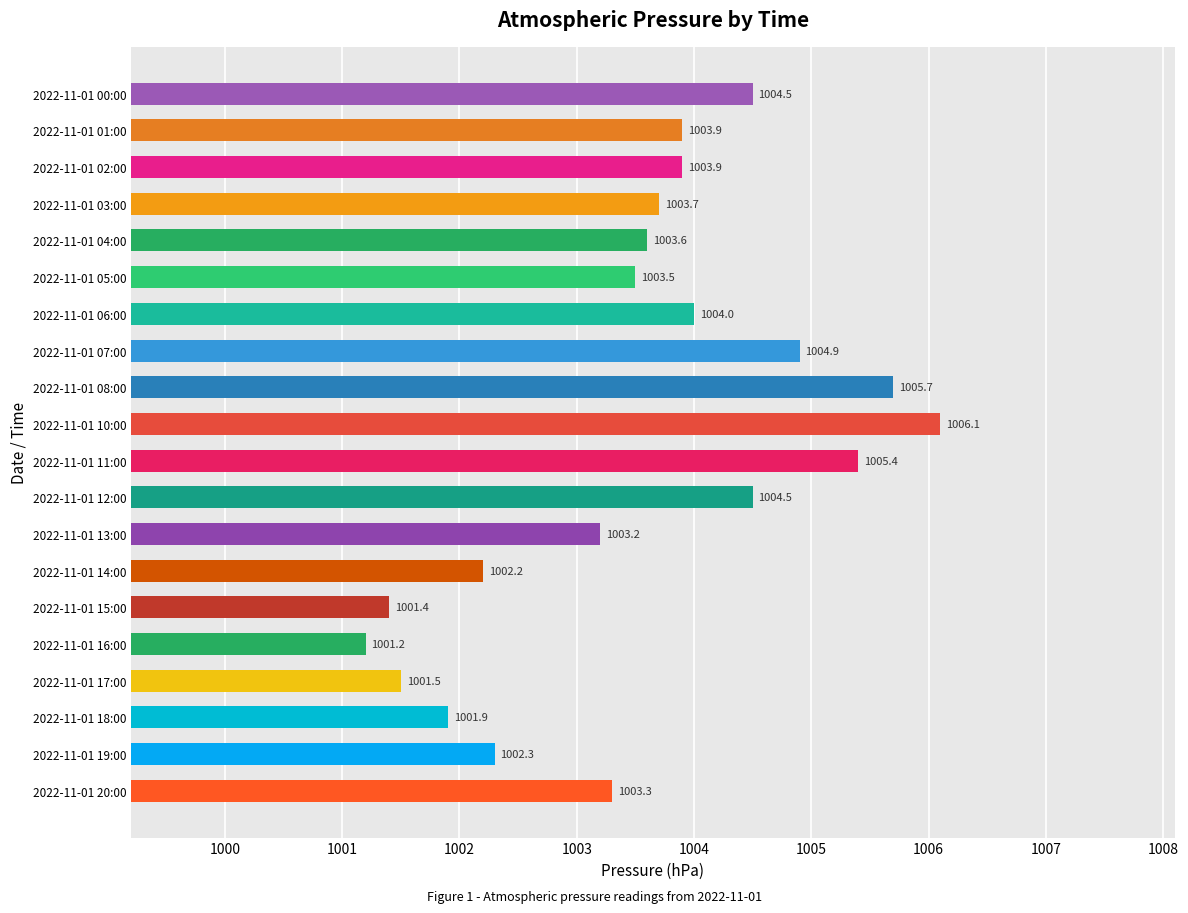

How many bars are there in total?

20